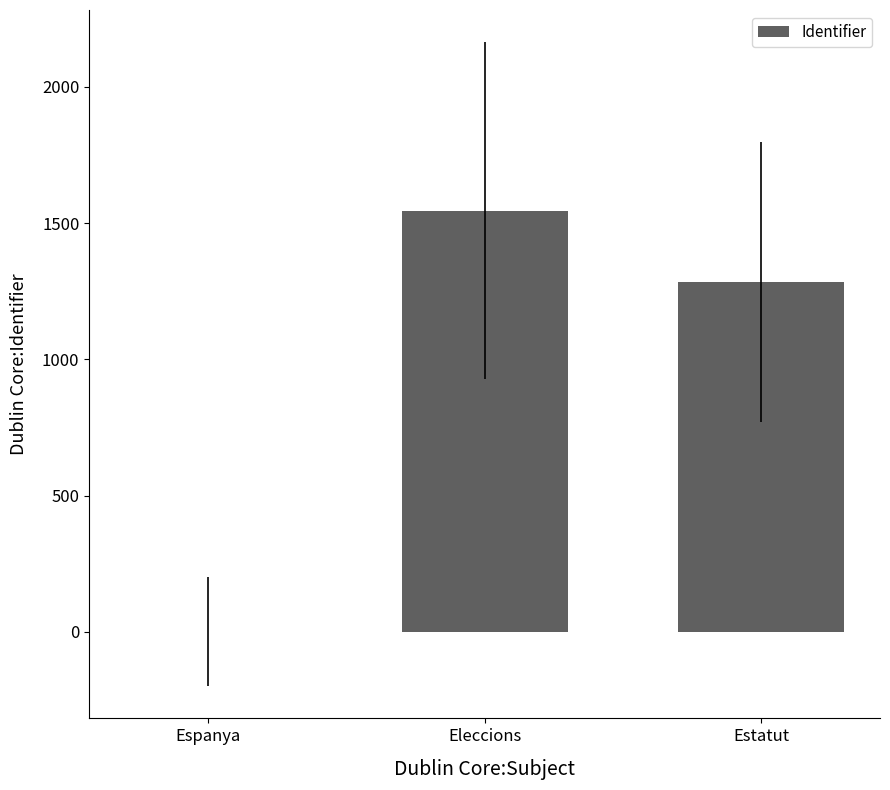

Between Espanya and Eleccions, which is larger?

Eleccions